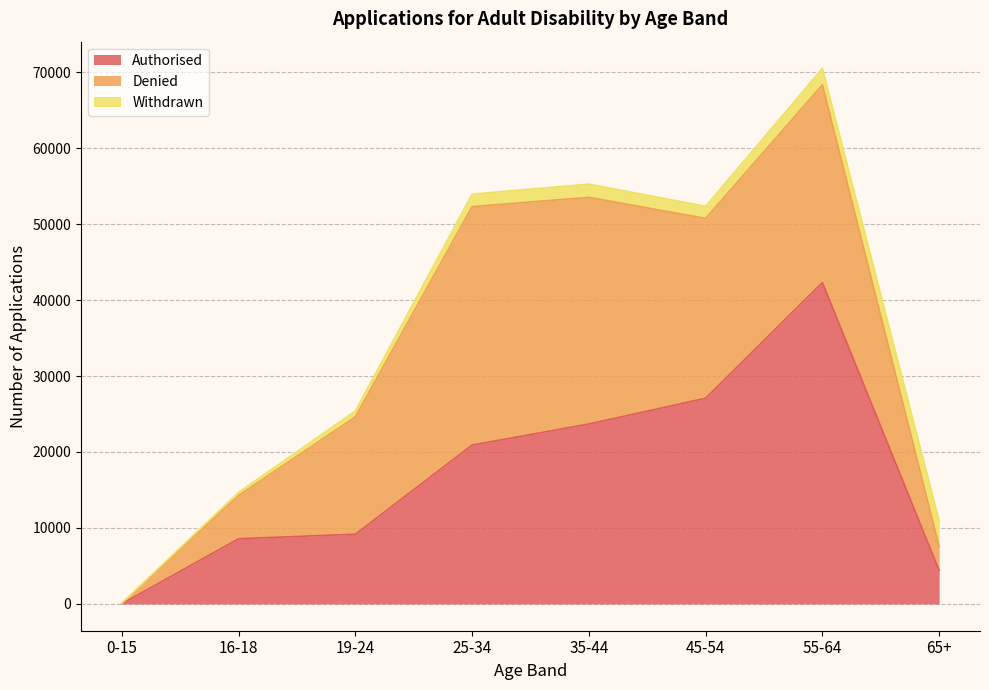

What position from the left is 55-64?

7